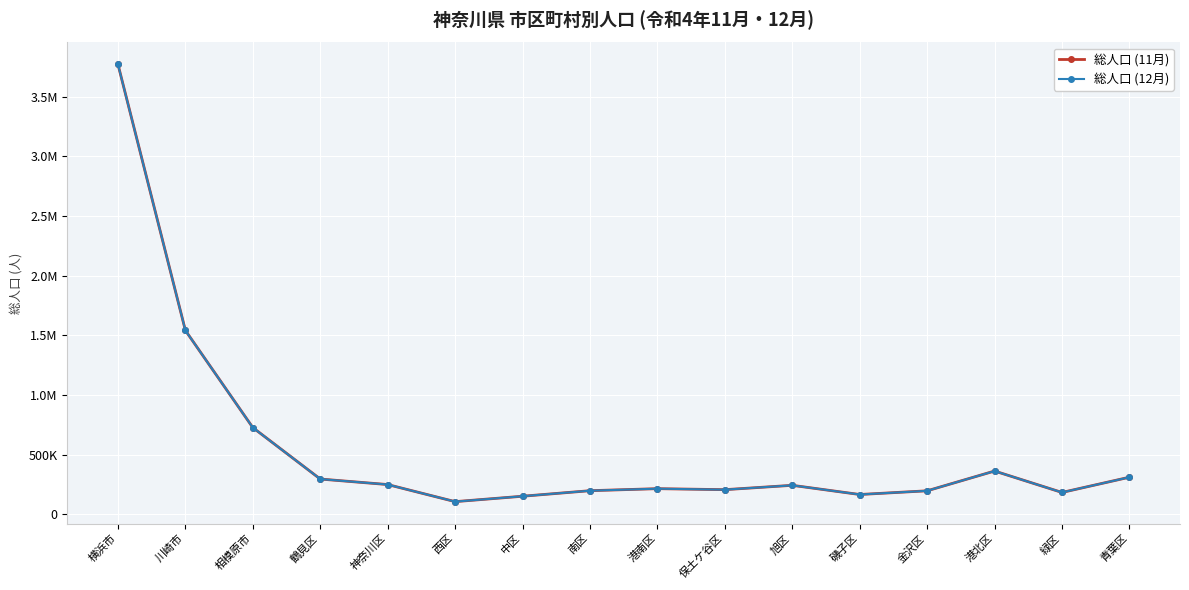

What is the minimum value shown in the chart?

105678